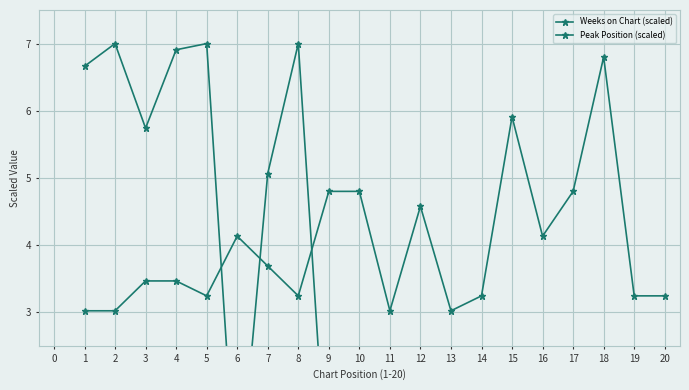

Is the value of Weeks on Chart (scaled) at 17 greater than the value of Peak Position (scaled) at 20?

No